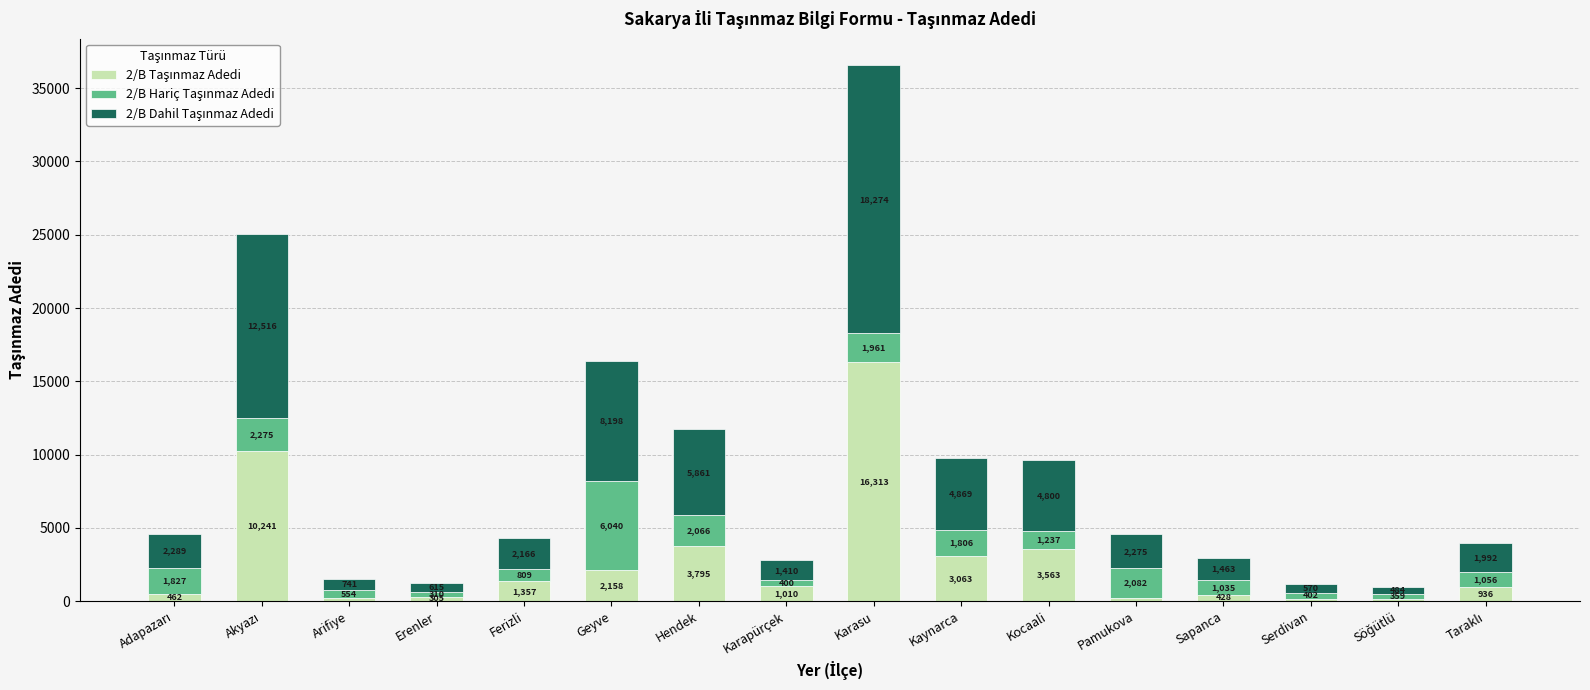

At which category is the sum across all series the highest?

Karasu